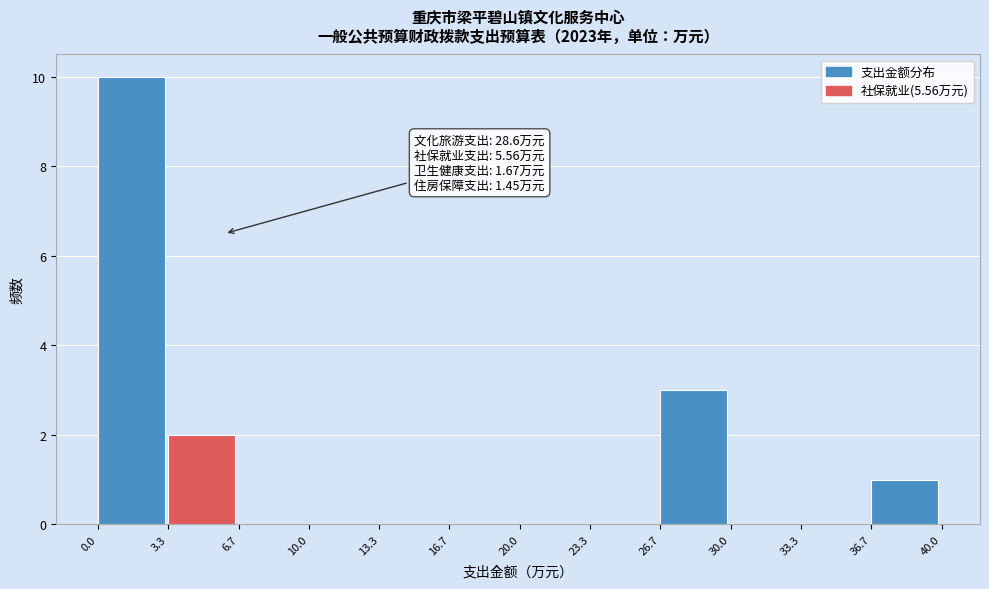

Over which range of the x-axis is the bar tallest?

0.0 to 3.3